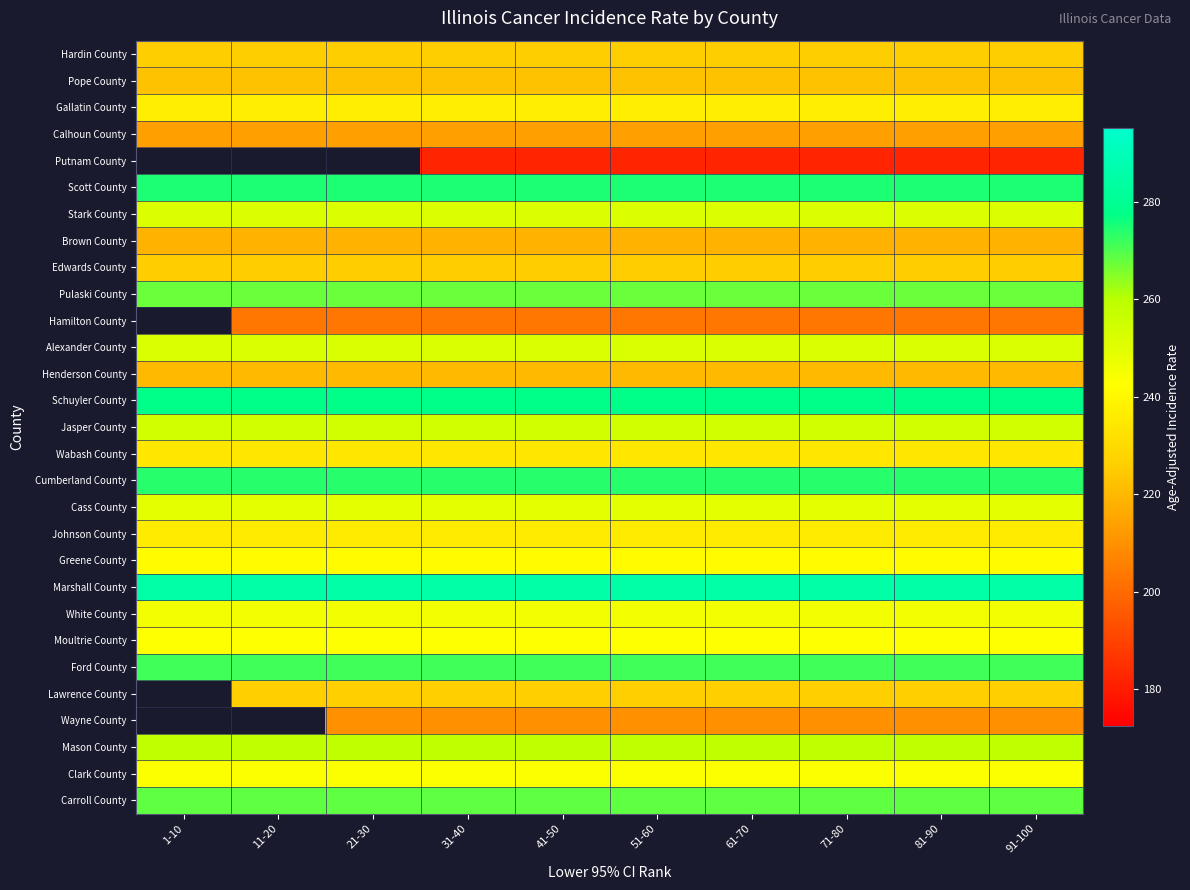

At which category is the sum across all series the highest?

31-40